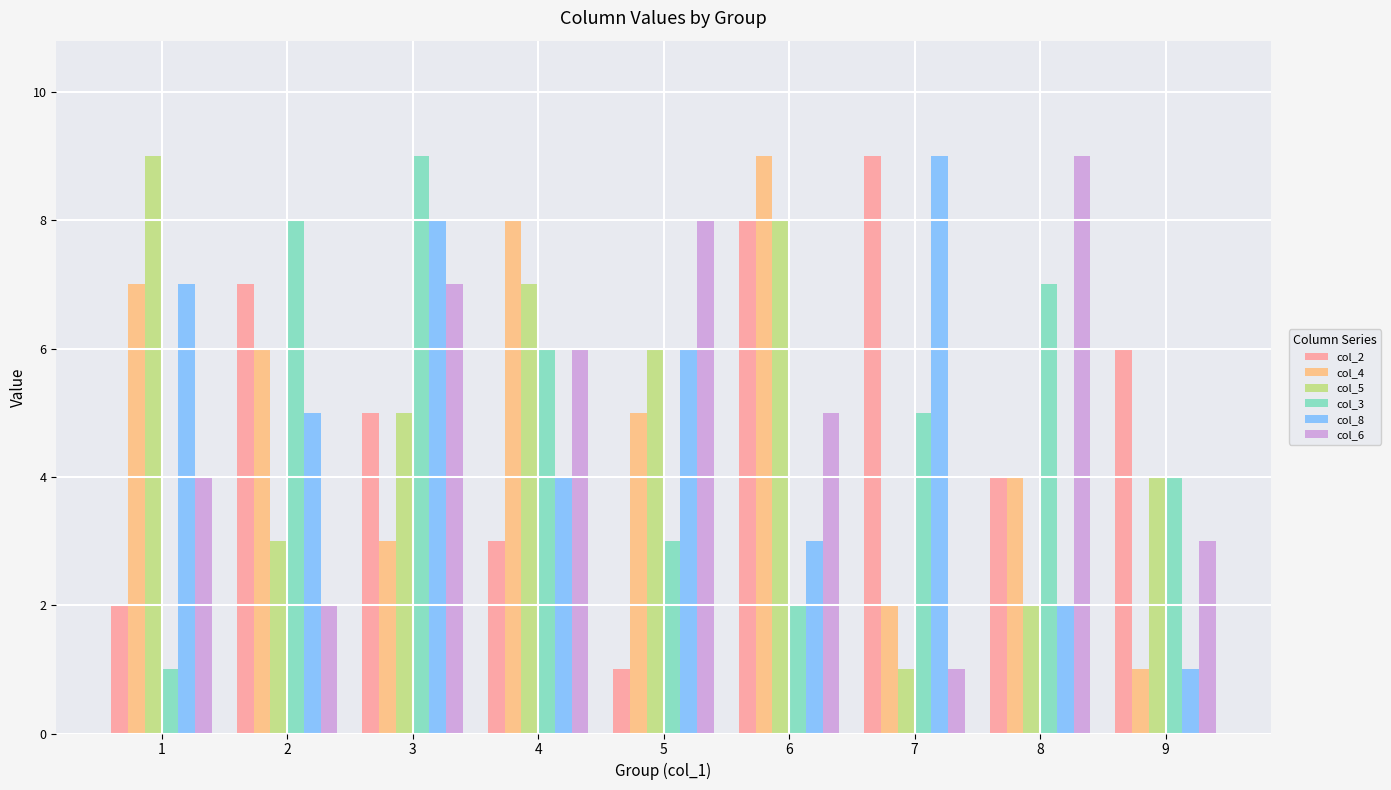

What is the lowest value of the col_4 series?

1